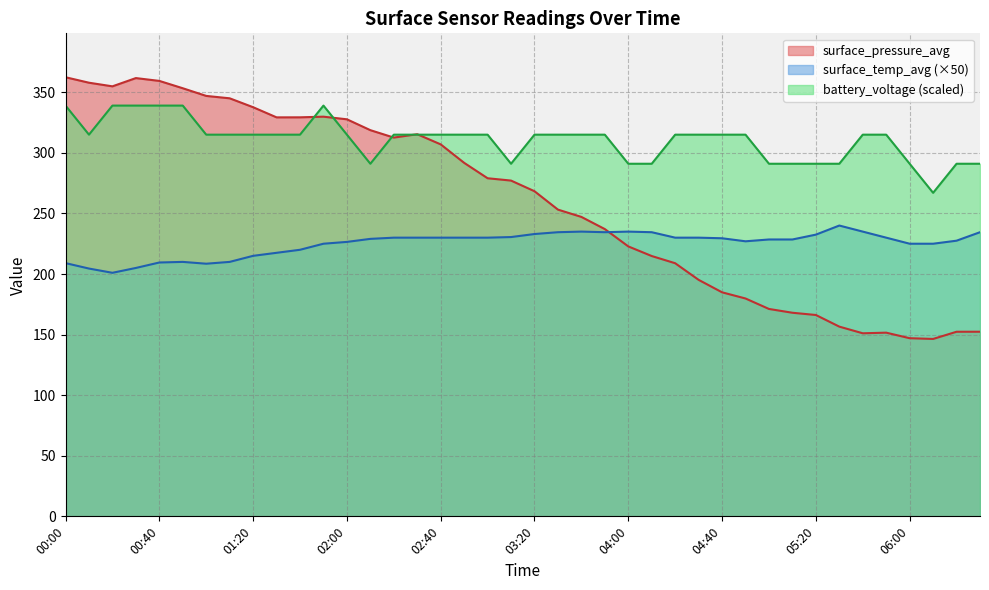

How many values in the surface_pressure_avg series are below 277?

20